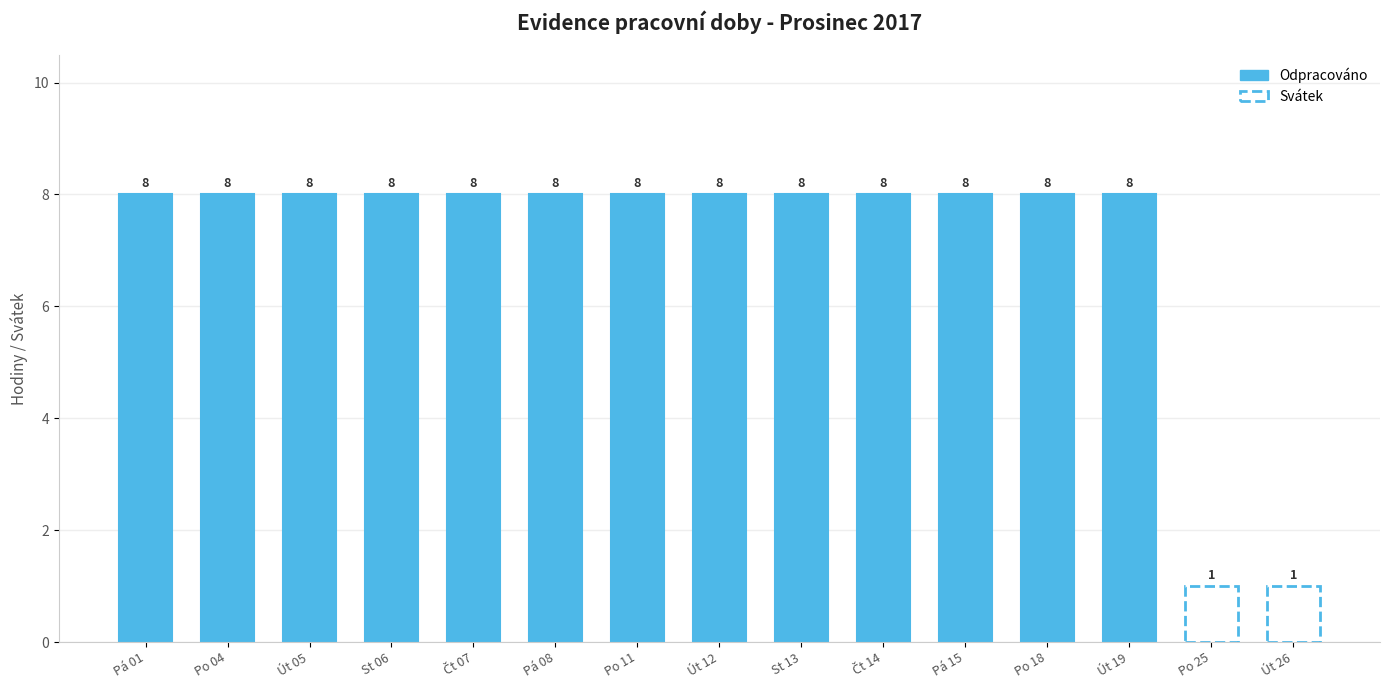

What is the average value of the Odpracováno series?

8